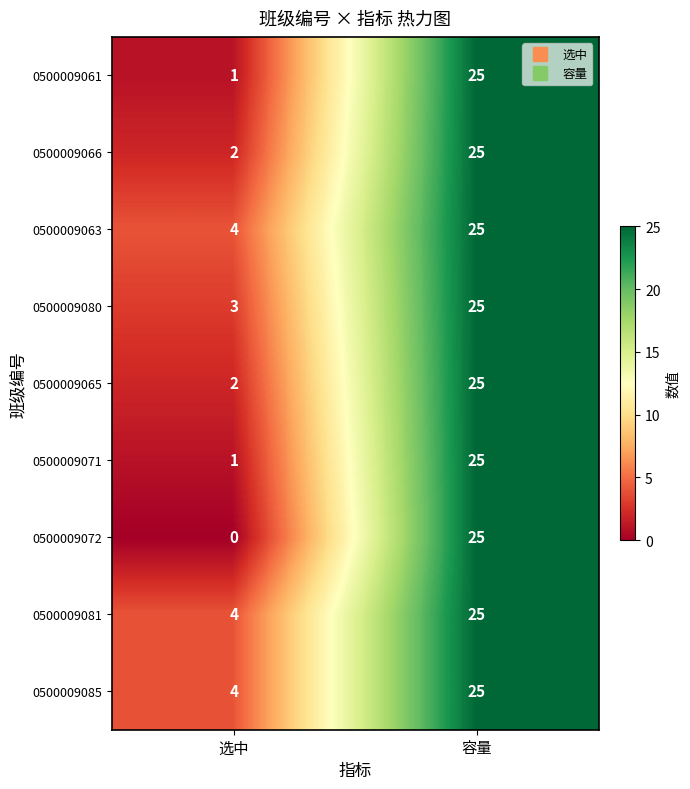

At which category is the sum across all series the highest?

容量